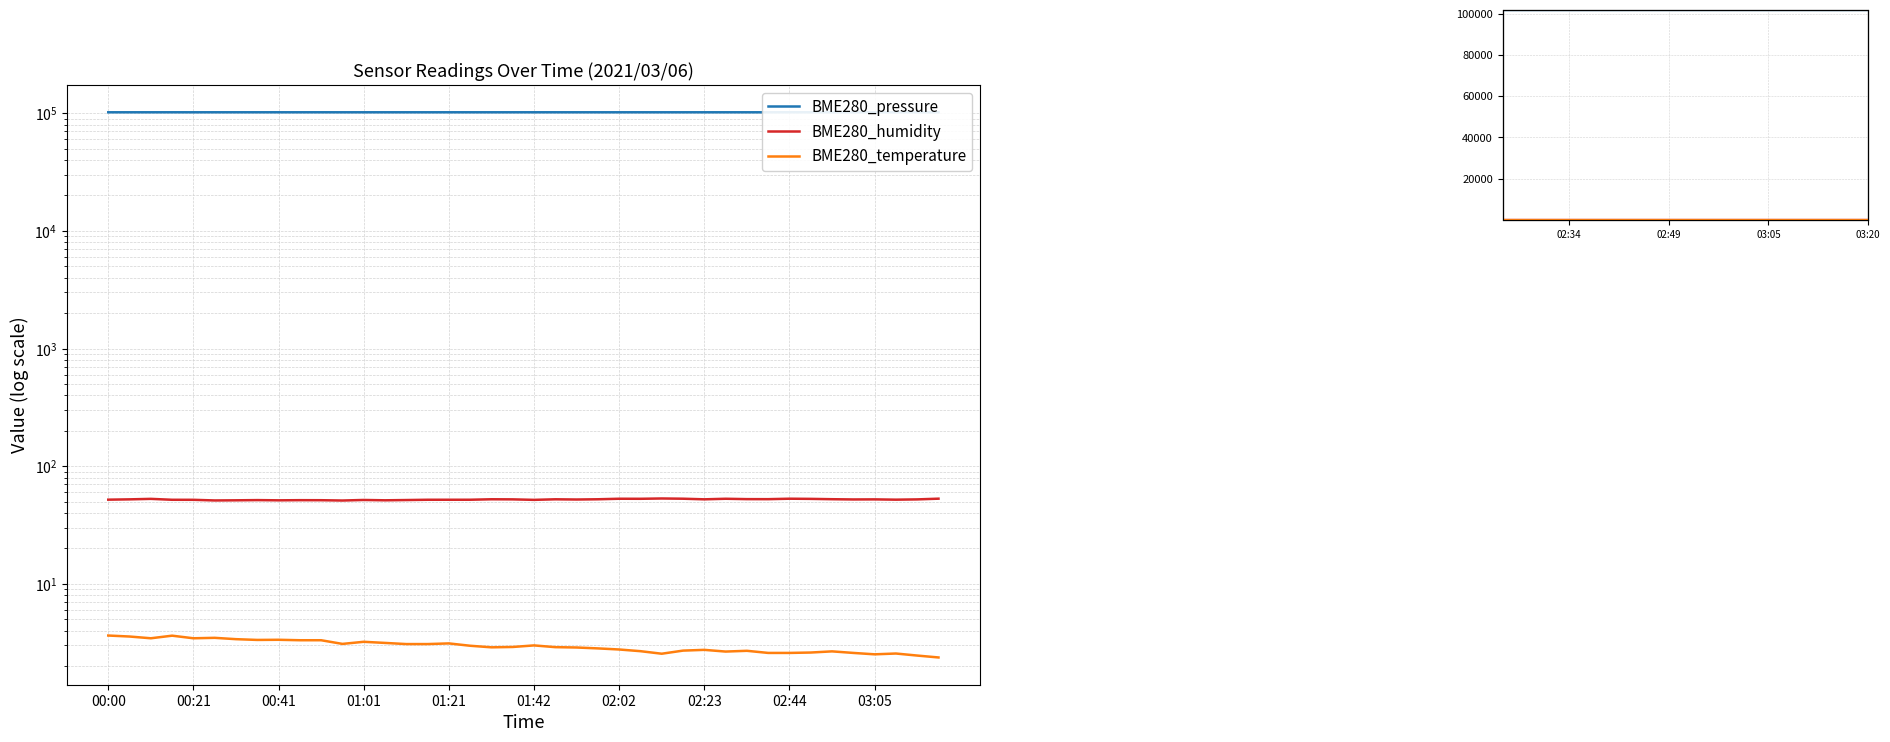

Which series has the largest total across all categories?

BME280_pressure